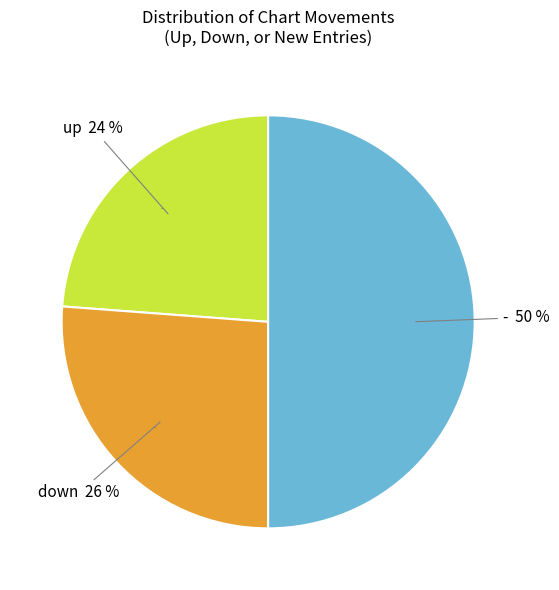

Approximately how many times larger is the value at down compared to -?

0.5